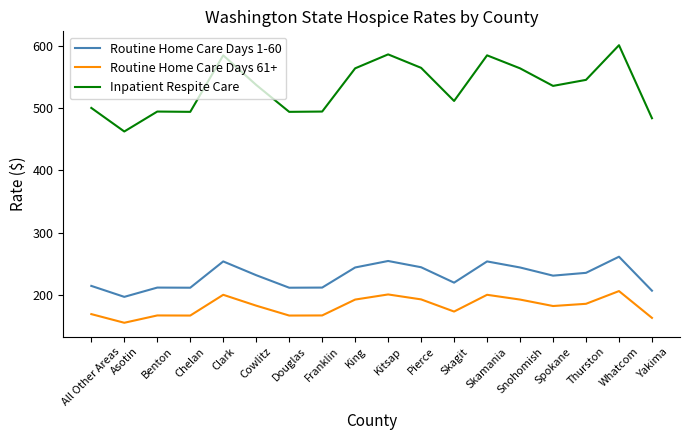

At which category is the sum across all series the highest?

Whatcom